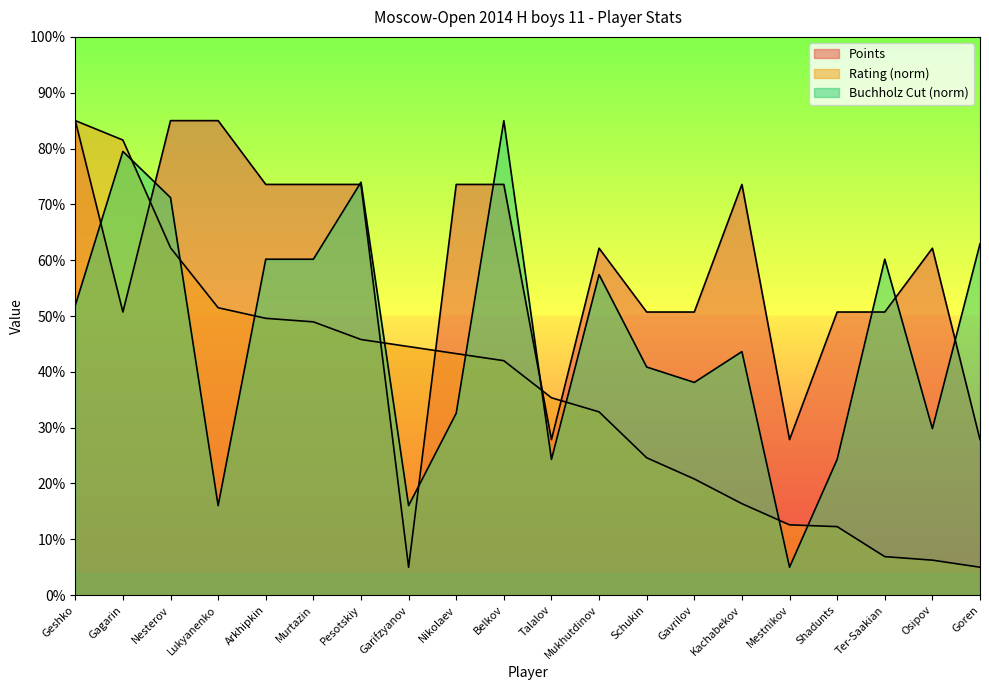

At Kachabekov, list the series in order from largest to smallest.

Points, BuchholzCut, Rating